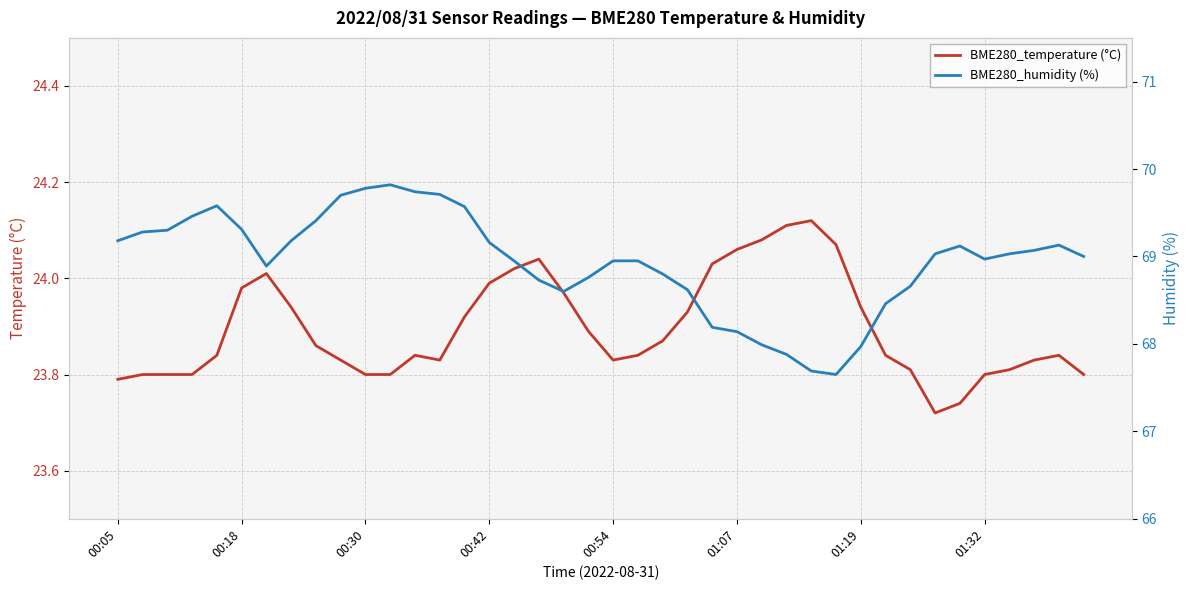

True or false: BME280_temperature (°C) has a value of 35.5 at 00:05.

False